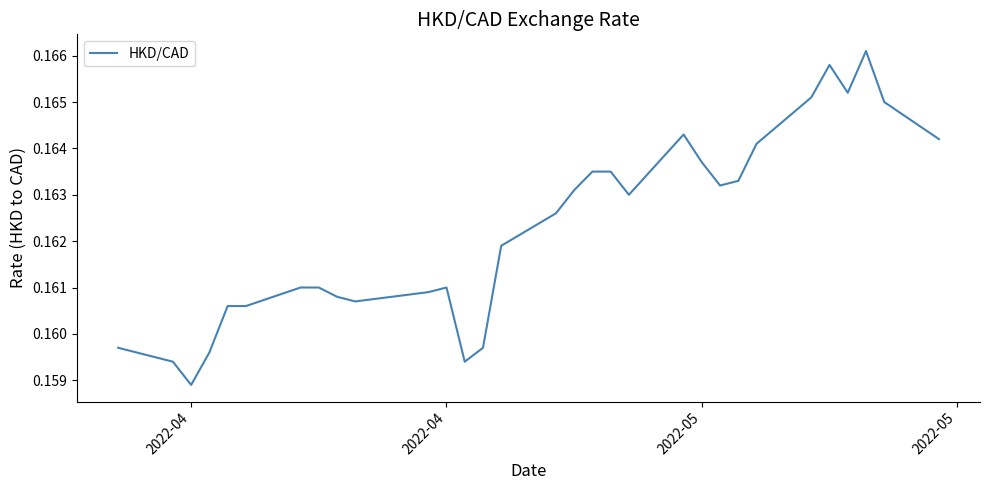

Is this an area chart (filled region under the line)?

No